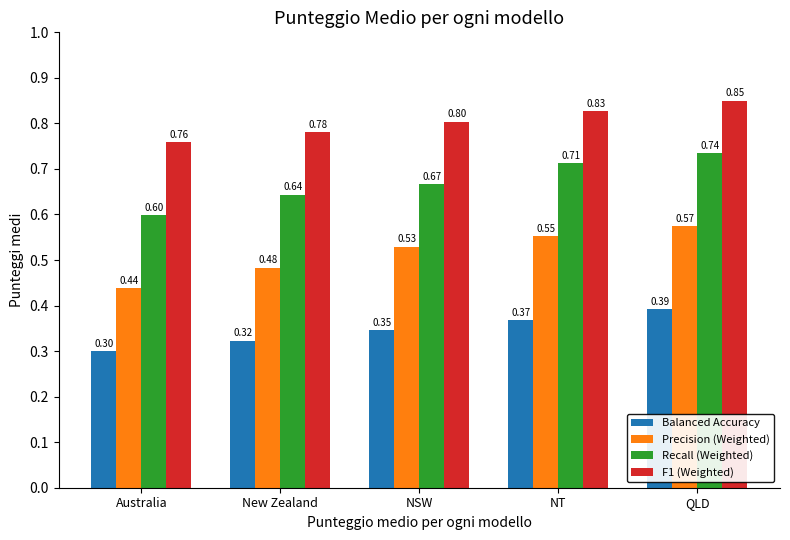

At NSW, list the series in order from largest to smallest.

F1 (Weighted), Recall (Weighted), Precision (Weighted), Balanced Accuracy